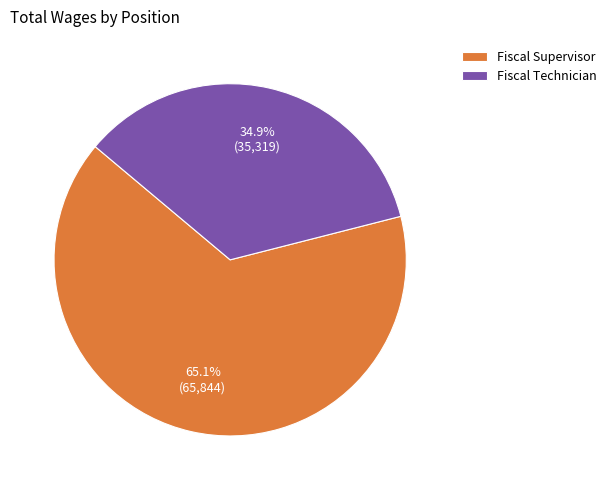

What is the smallest slice in the pie chart?

Fiscal Technician